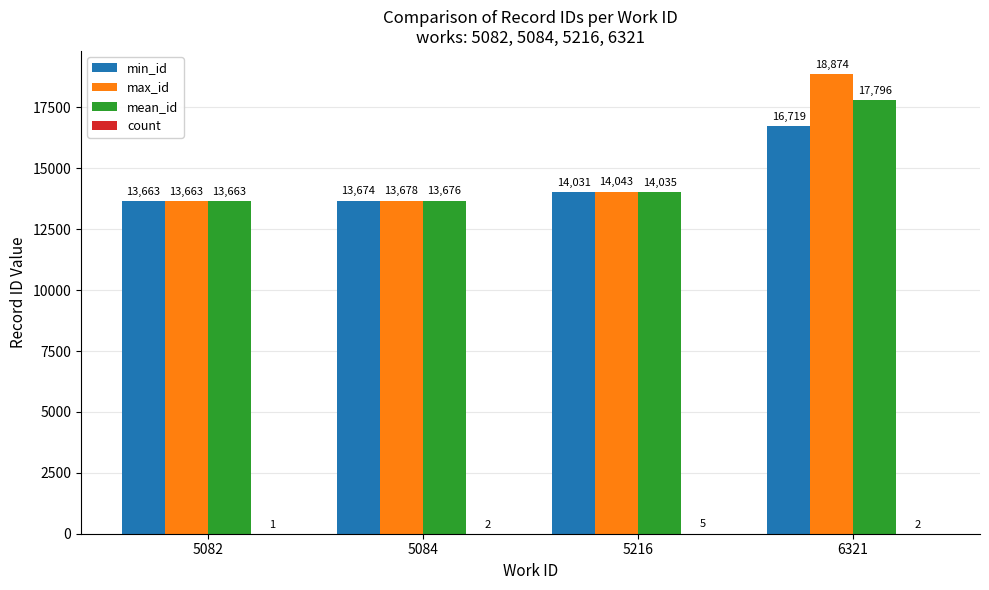

Between 5084 and 5216, which series saw the biggest shift?

max_id